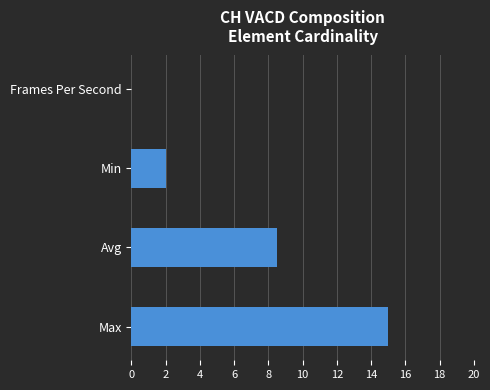

What is the greatest value displayed?

15.0